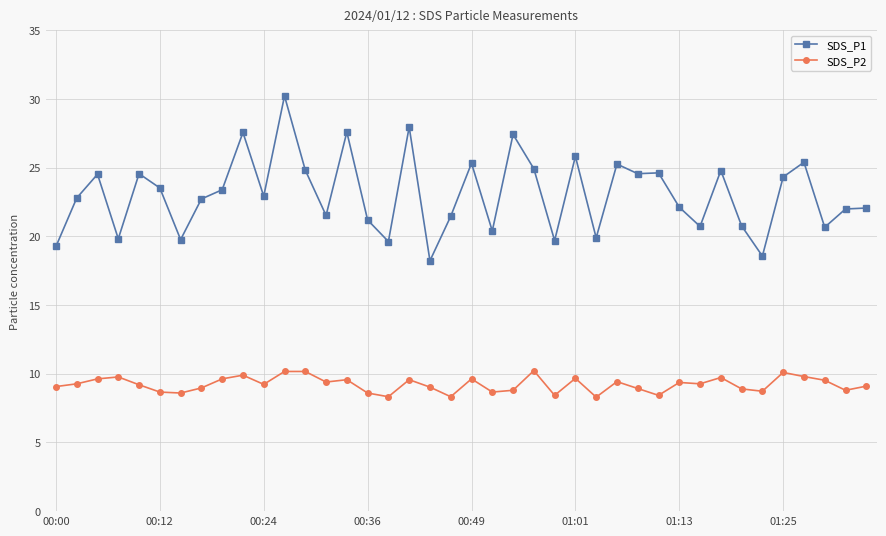

Which series has the widest spread of values?

SDS_P1